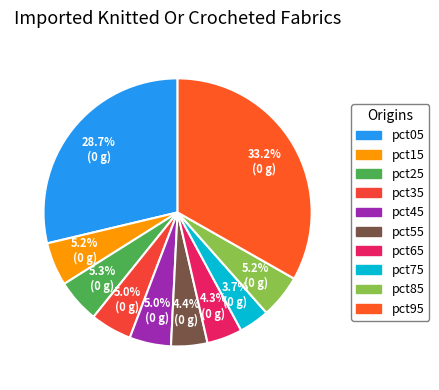

Which category has the smallest portion of the pie?

pct75